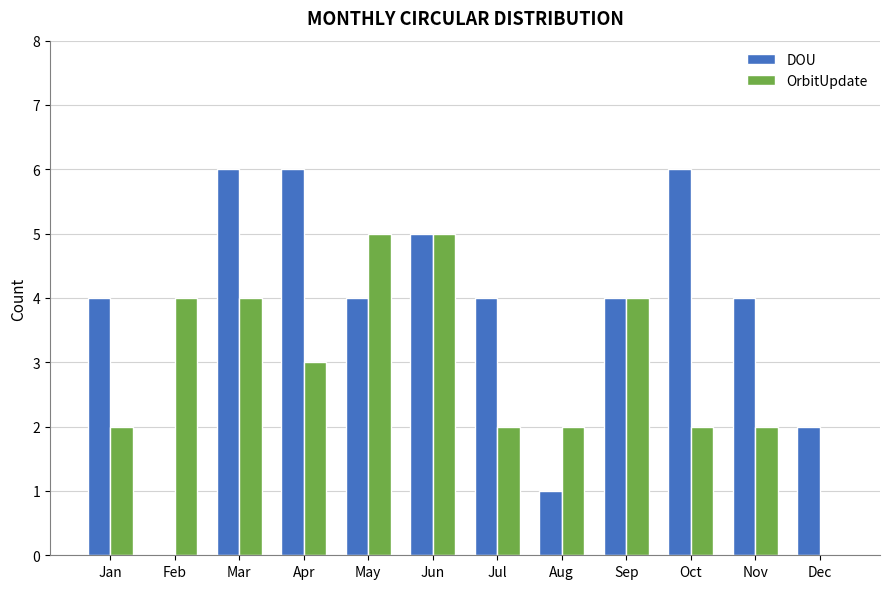

Between Feb and Nov, which series saw the biggest shift?

DOU